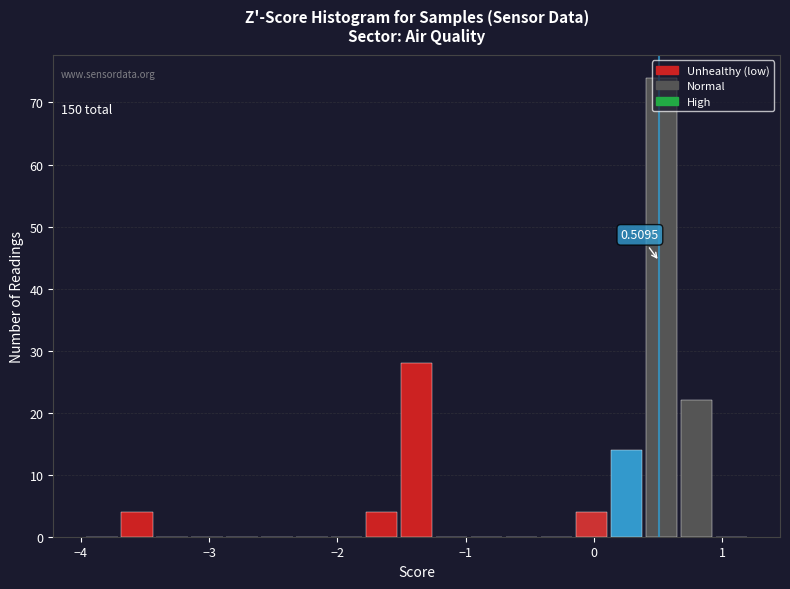

Around what value on the x-axis is the tallest bar? Give the approximate position of its centre, as read against the axis.

0.5